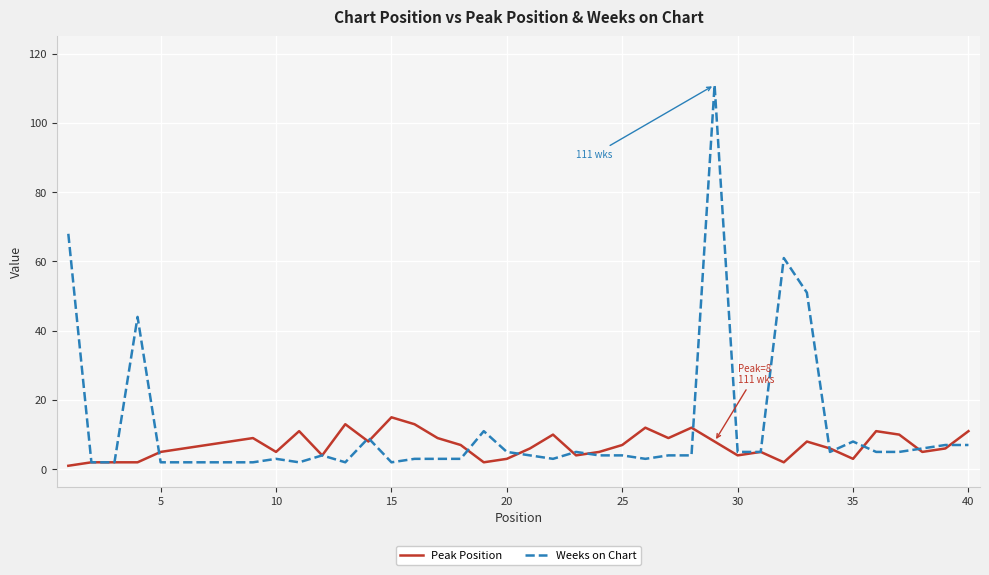

Which series has the largest range (max minus min)?

Weeks on Chart